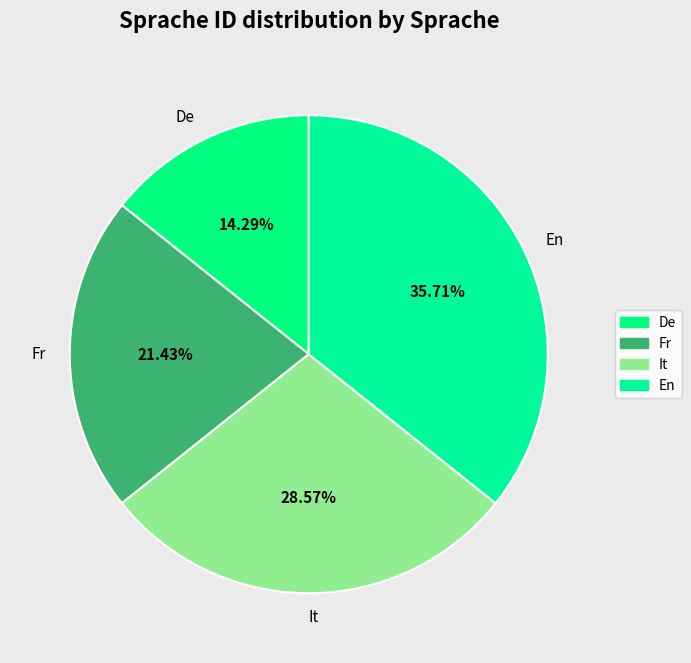

Which category has the biggest portion of the pie?

En